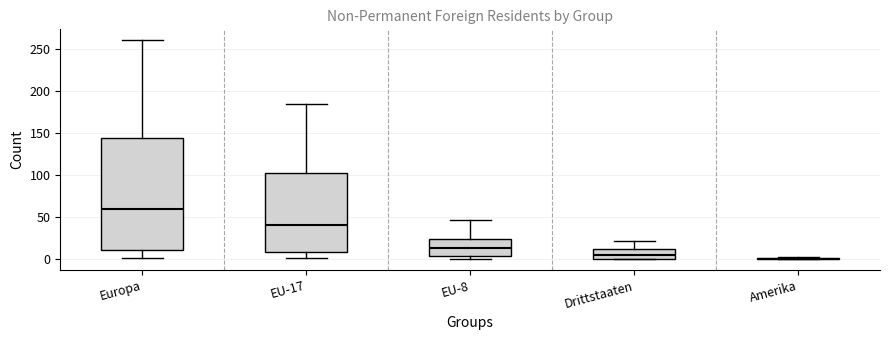

Which box is the tallest, from its lower edge to its upper edge?

Europa